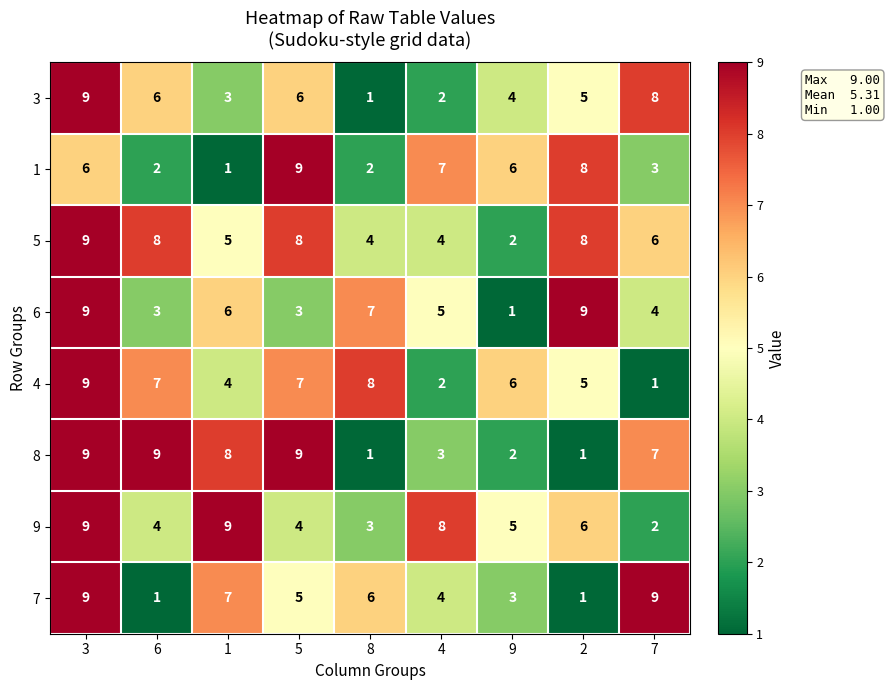

At how many categories does at least one series exceed 3?

9